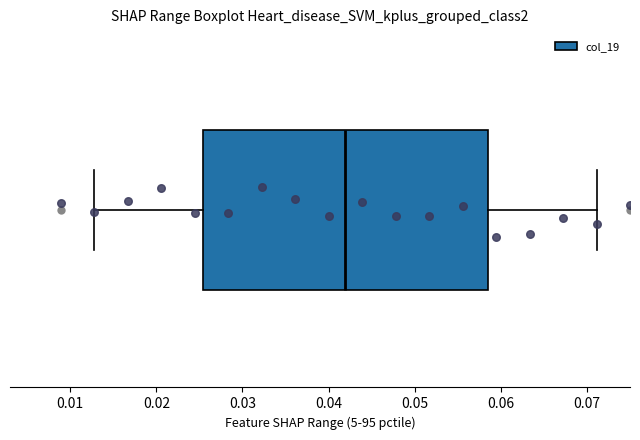

Transcribe this box plot: give where the median line is, the range the box spans, and where the two whiskers end, as read against the x-axis. The values are not printed on the chart, so give them approximately, as read against the axis.

median 0.042, box 0.025 to 0.058, whiskers 0.013 to 0.071